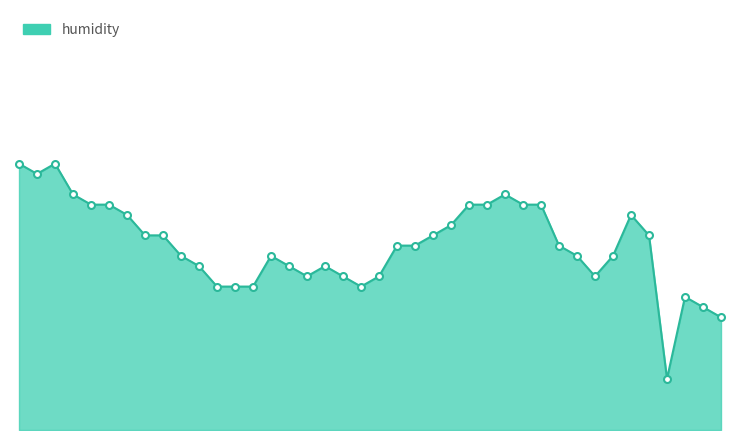

Does the chart display data point markers on the line(s)?

No